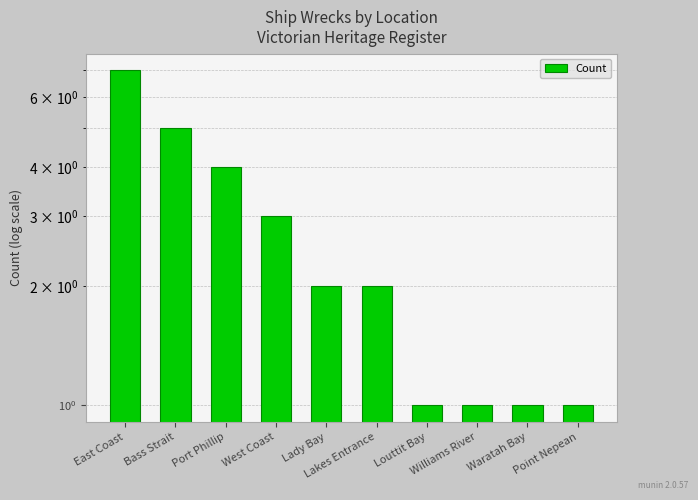

True or false: the data shows 1 at Point Nepean.

True